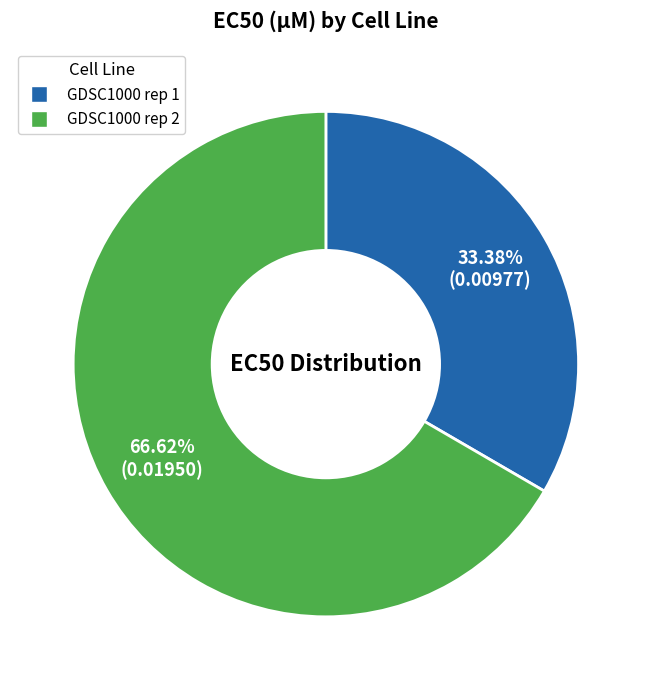

True or false: GDSC1000 rep 2 accounts for 67% of the total.

True